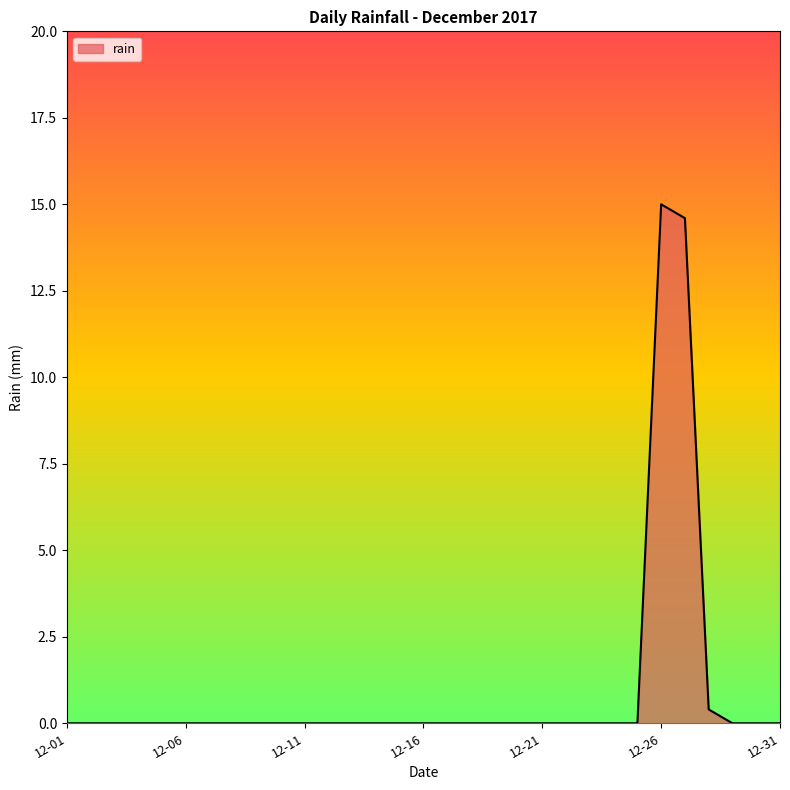

Does the chart have visible grid lines?

No